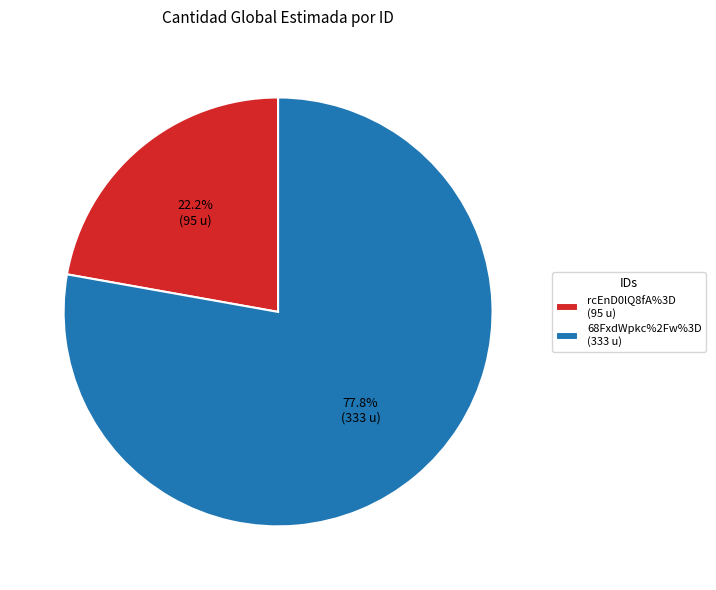

Count the number of slices in the pie.

2